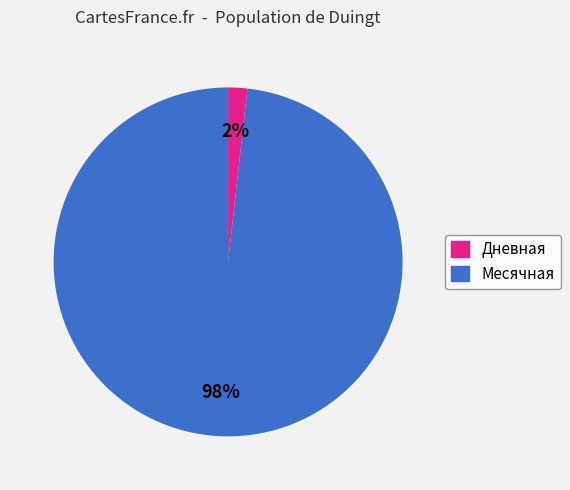

Between Дневная and Месячная, which is larger?

Месячная